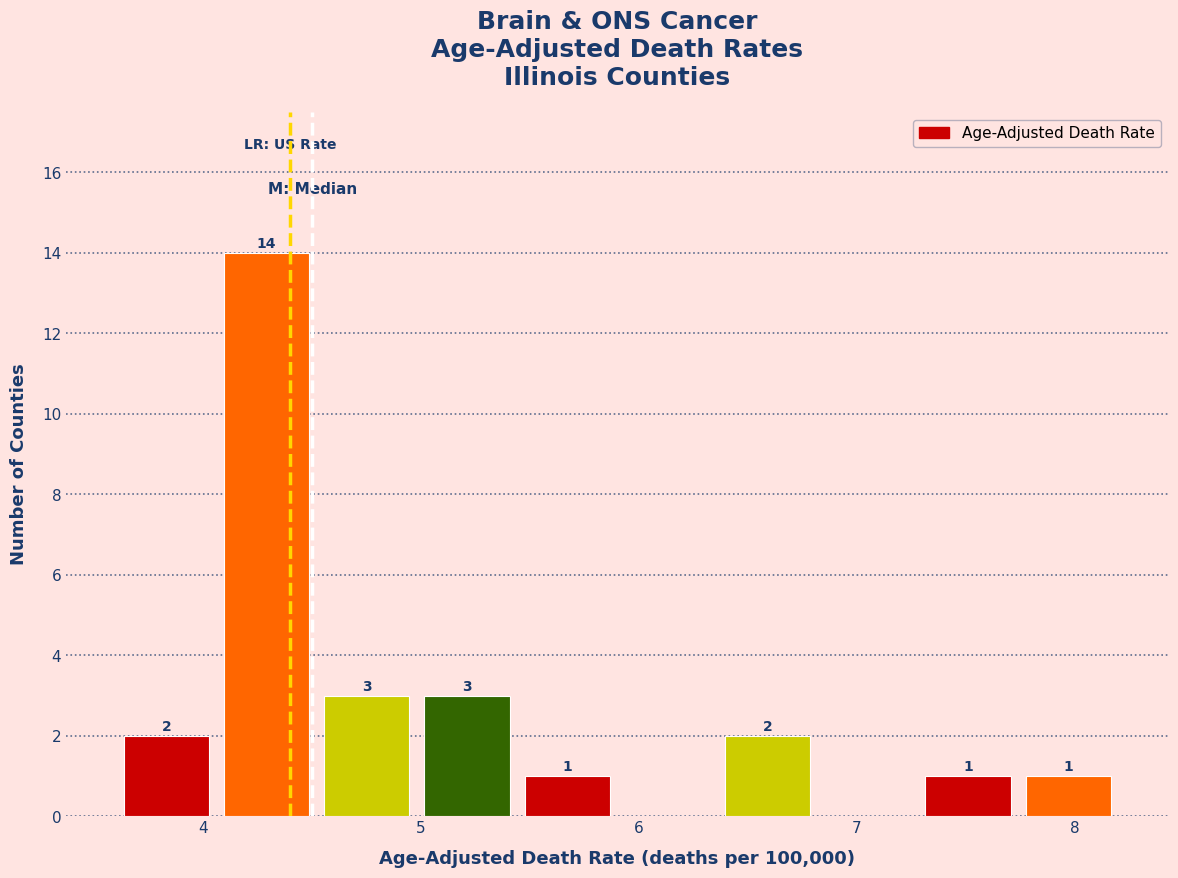

Over which range of the x-axis is the bar tallest?

4.06 to 4.52